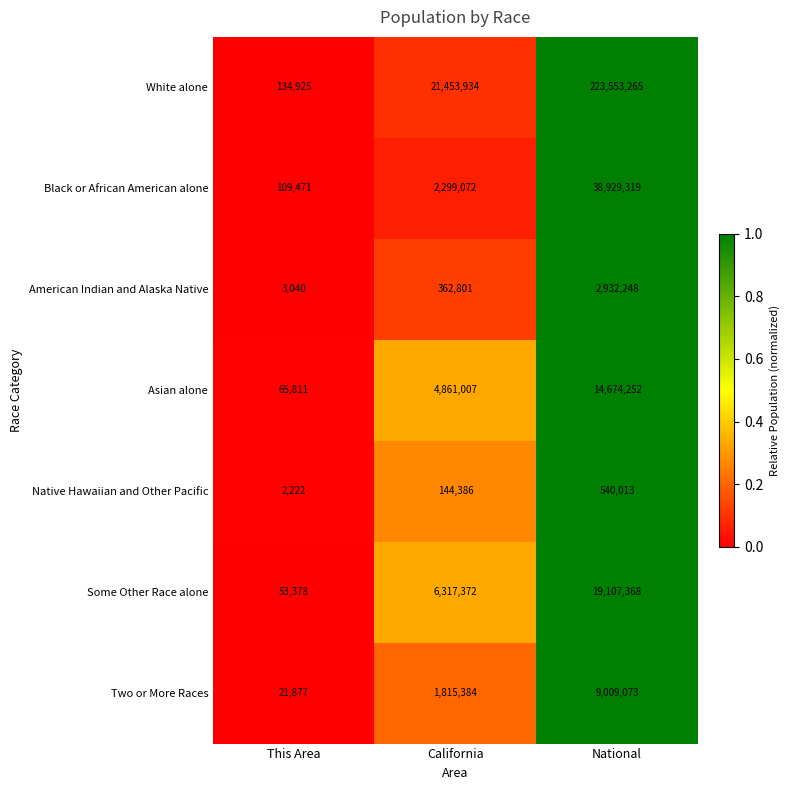

Which series has the largest total across all categories?

White alone